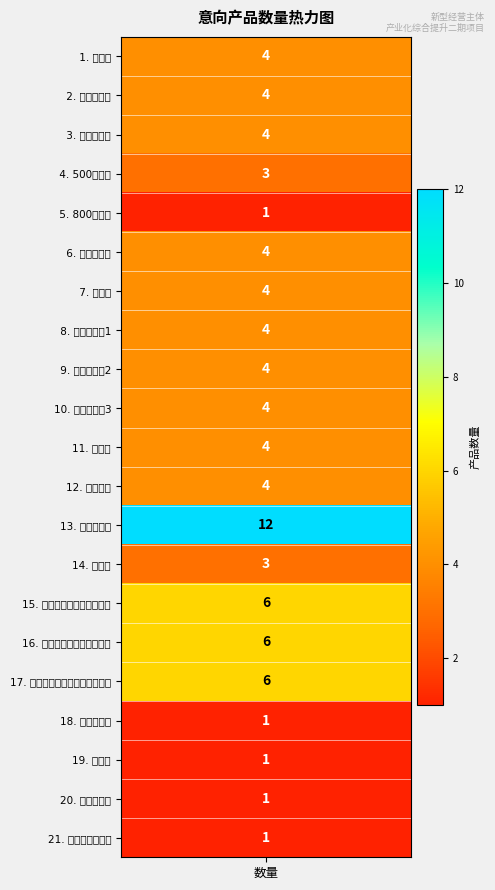

Reading right to left, what are all the values shown in this chart?

配料控制系统柜=1	双斗化肥秤=1	搅拌机=1	汇总输送机=1	静态计量连续配料计量仓框架=6	静态计量连续配料计量仓=6	静态计量连续配料给料仓=6	电子秤=3	控制系统柜=12	输粮管道=4	包装称=4	升降输送机3=4	升降输送机2=4	升降输送机1=4	分级机=4	复式清选机=4	800吨粮仓=1	500吨粮仓=3	皮带输送机=4	斗式提升机=4	塔选机=4